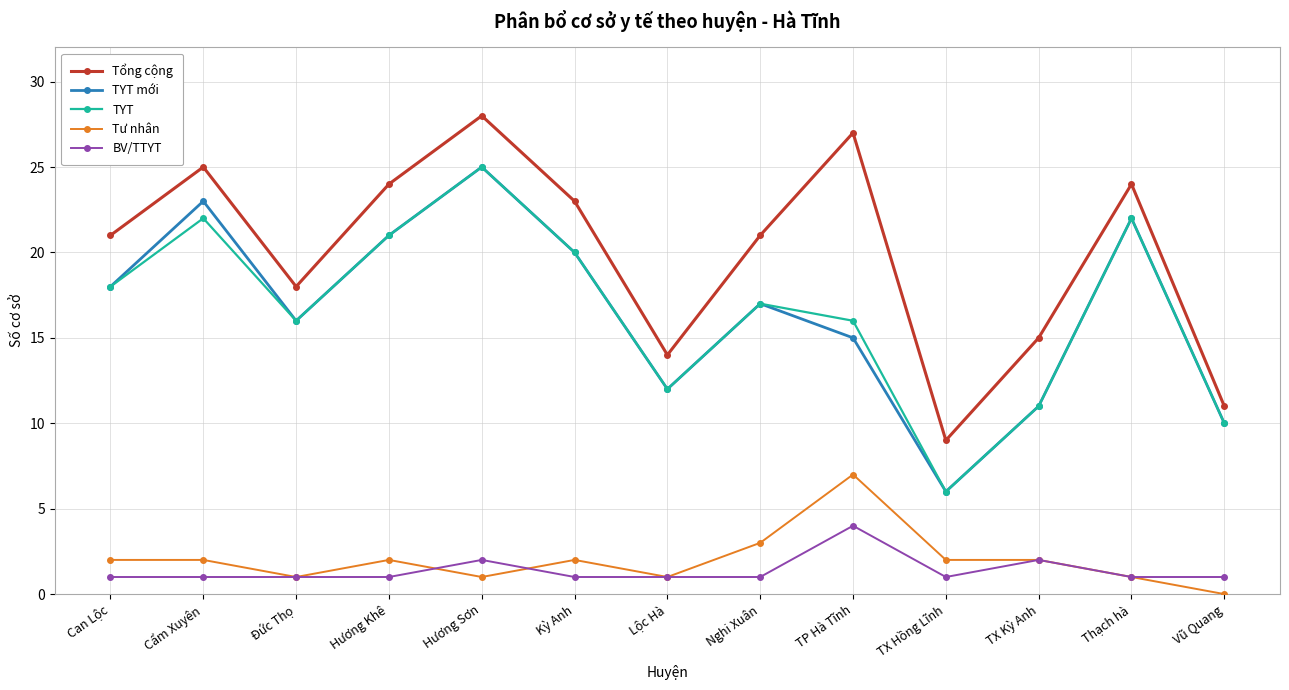

How many distinct data groups are displayed?

5